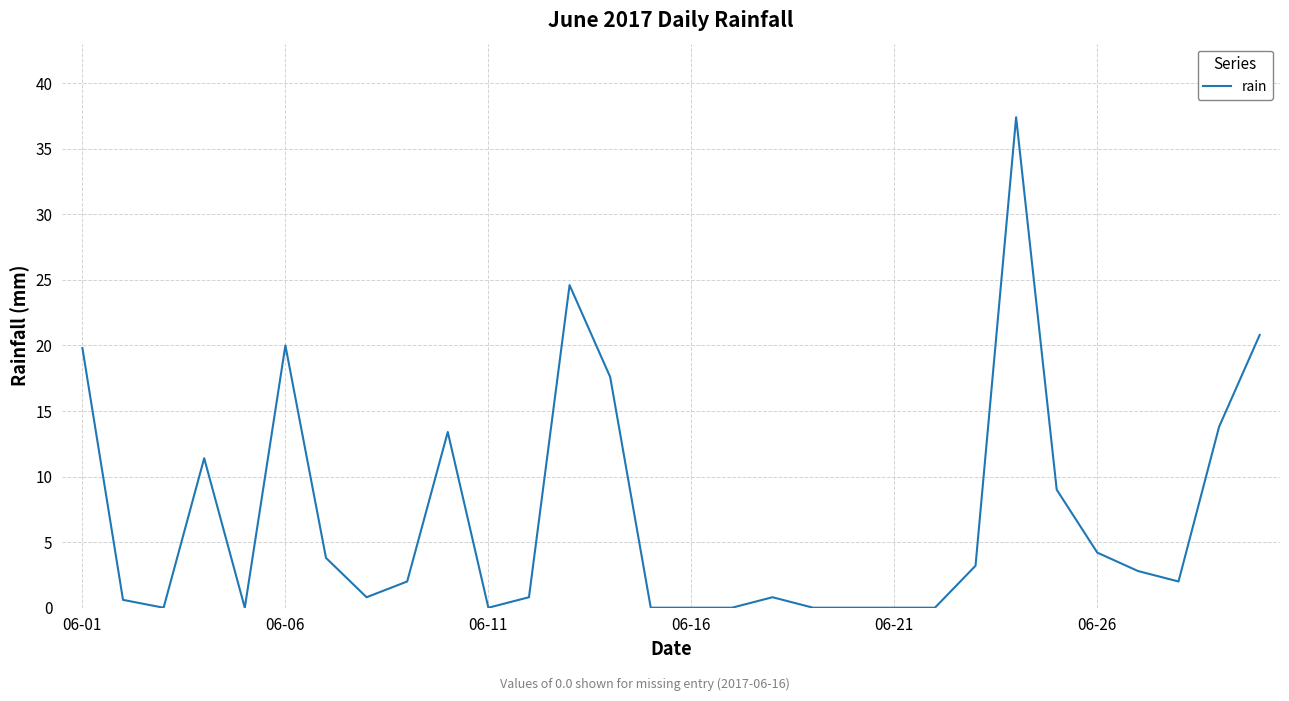

What is the difference between the maximum and minimum values?

37.4